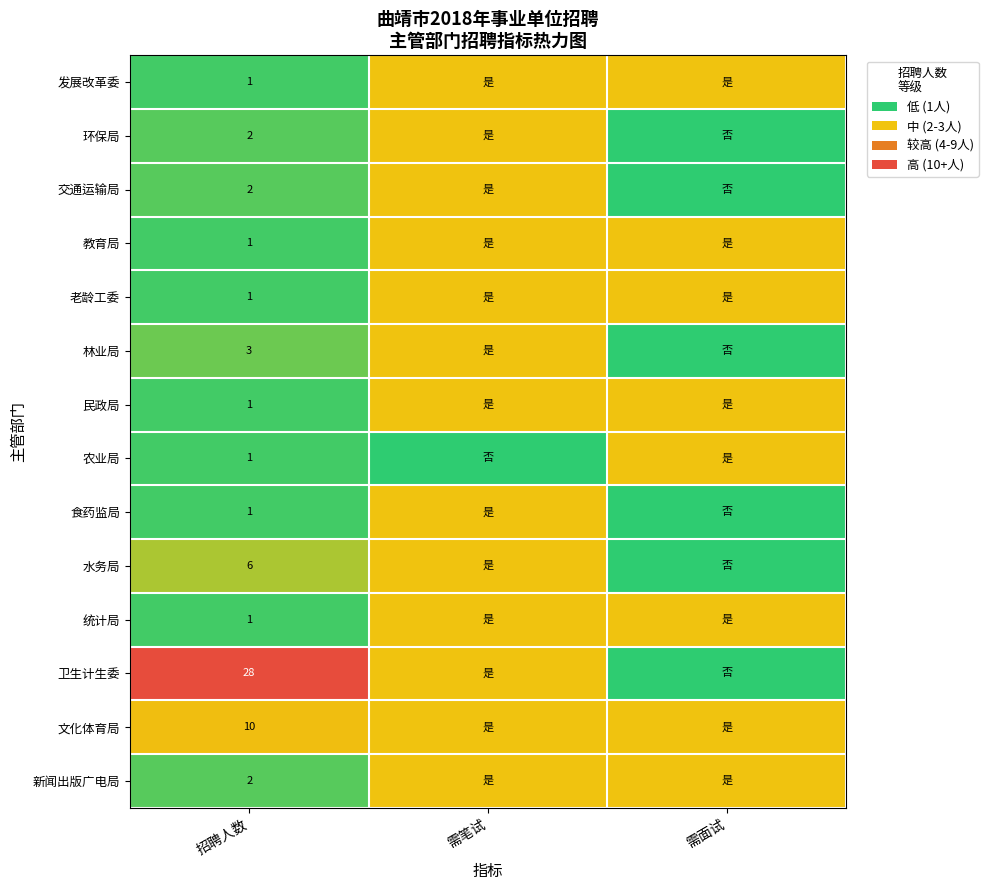

The 发展改革委 series shows 1 at 招聘人数. True or false?

True